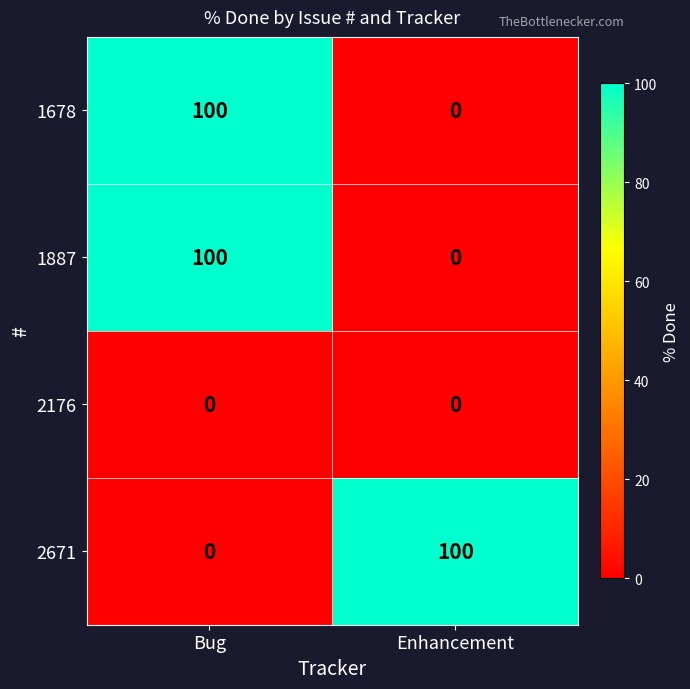

What is the spread (max minus min) of values at Enhancement?

100